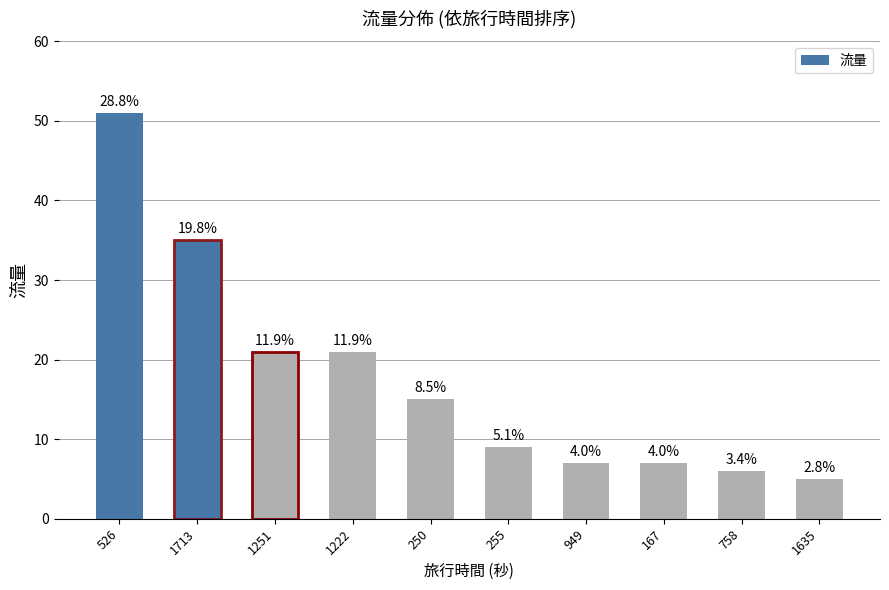

List the labels in order of value, smallest first.

1635, 758, 949, 167, 255, 250, 1251, 1222, 1713, 526